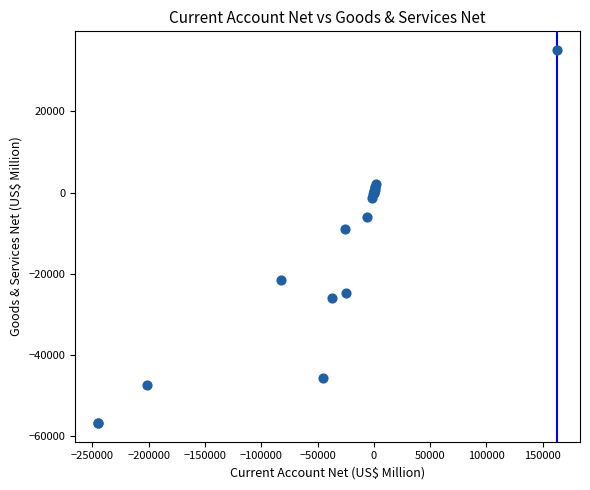

What Y value in the scatter plot is closest to -10789?

-8945.4